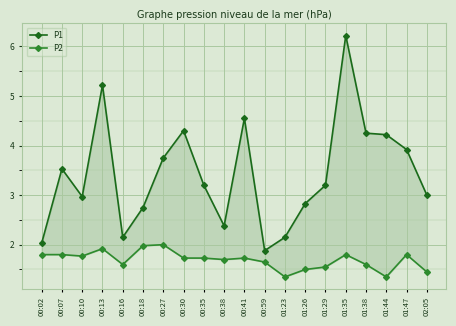

What is the label of the 3rd point from the right?

01:44